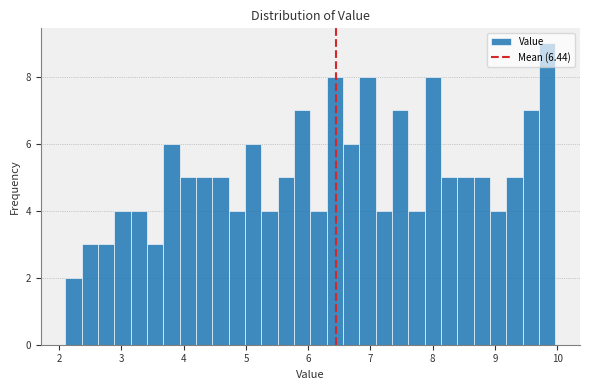

Around what value on the x-axis is the tallest bar? Give the approximate position of its centre, as read against the axis.

9.8